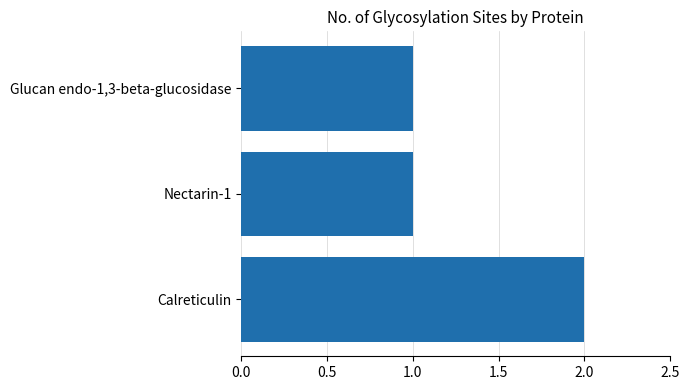

How many series are shown in this chart?

1